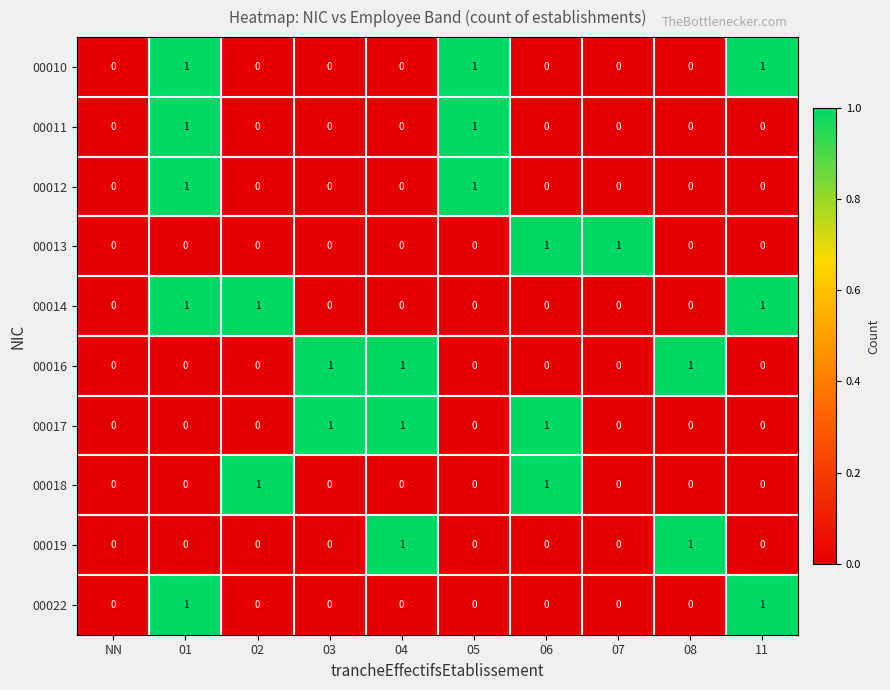

Is the value of 00011 at 05 greater than the value of 00016 at 11?

Yes